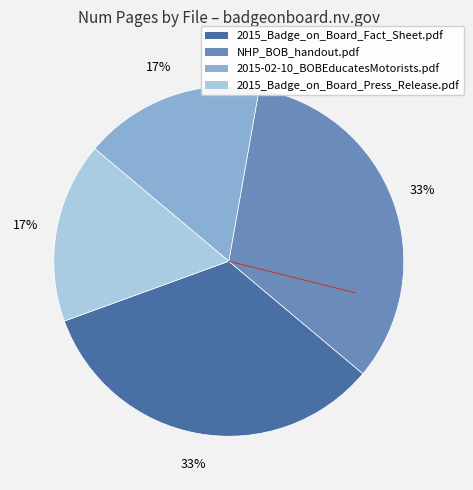

How many slices are in this pie chart?

4